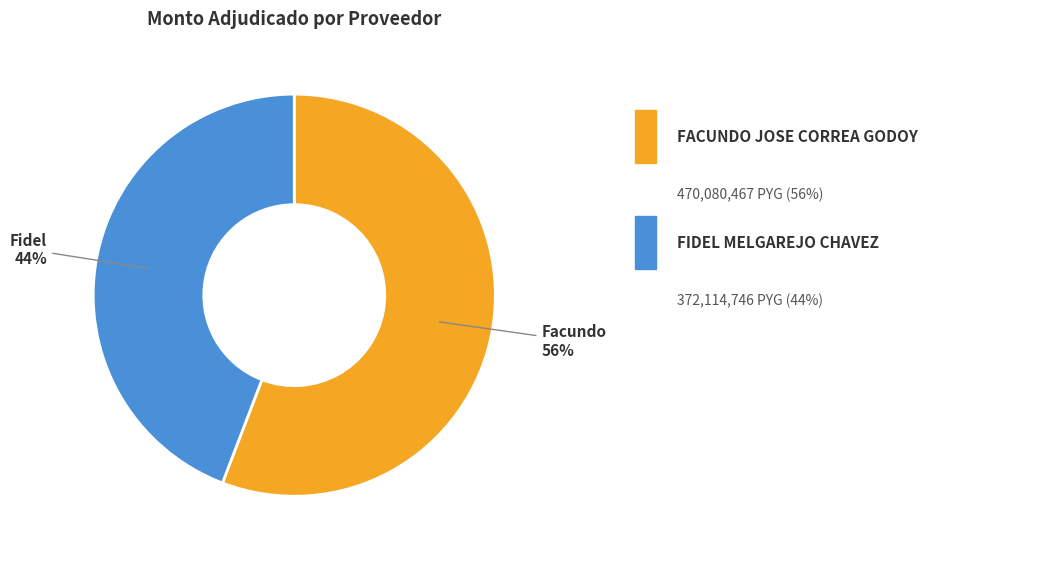

Is there any slice that represents more than half of the pie?

Yes